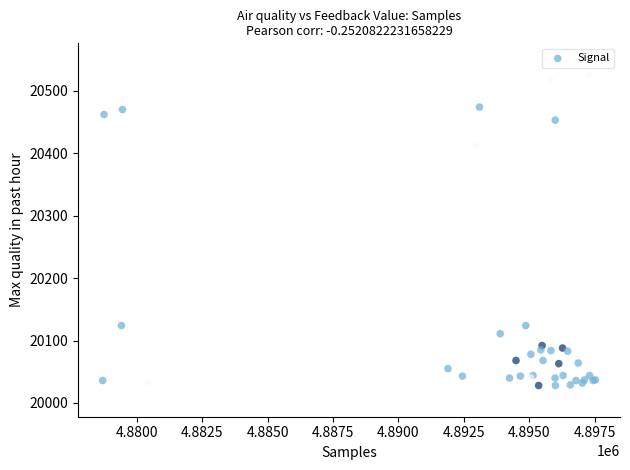

What Y value in the scatter plot is closest to 20277?

20412